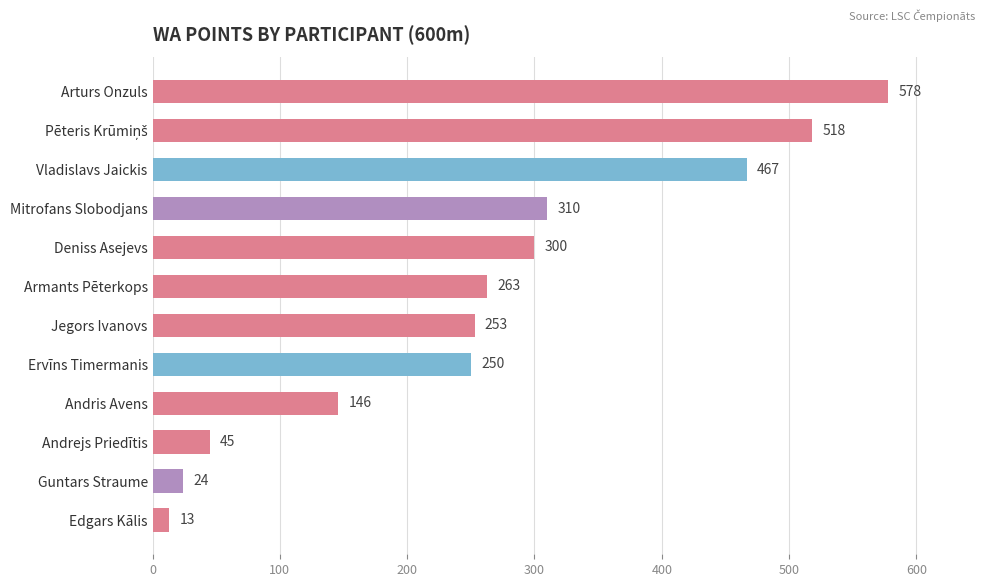

Where is the data nearest to the value 295?

Deniss Asejevs